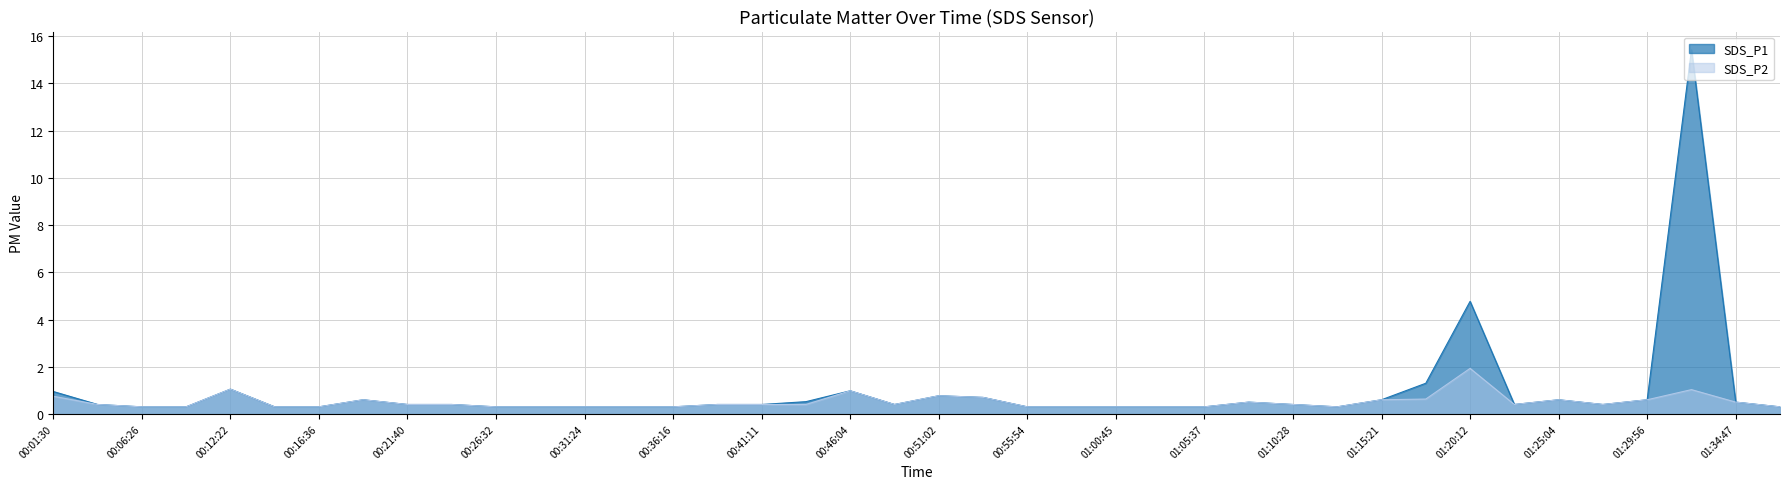

The SDS_P2 series shows 0.8 at 00:01:30. True or false?

True